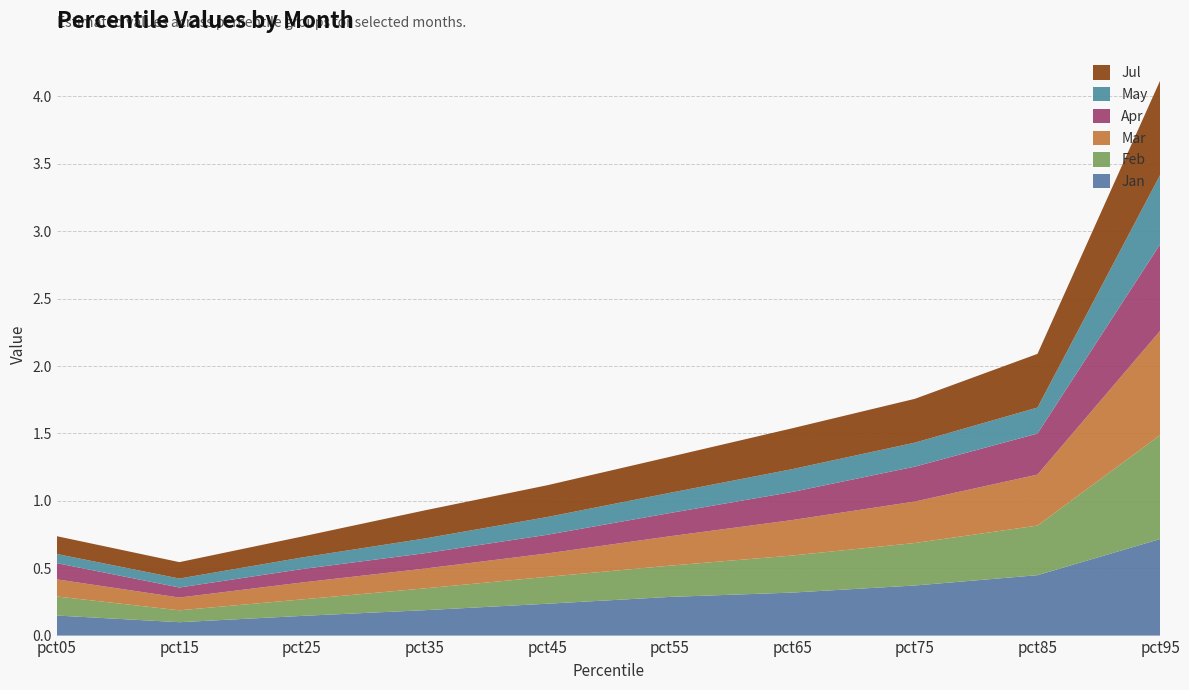

Reading left to right, extract all data points from this chart.

Jan: pct05=0.1	pct15=0.1	pct25=0.1	pct35=0.2	pct45=0.2	pct55=0.3	pct65=0.3	pct75=0.4	pct85=0.4	pct95=0.7
Feb: pct05=0.1	pct15=0.1	pct25=0.1	pct35=0.2	pct45=0.2	pct55=0.2	pct65=0.3	pct75=0.3	pct85=0.4	pct95=0.8
Mar: pct05=0.1	pct15=0.1	pct25=0.1	pct35=0.1	pct45=0.2	pct55=0.2	pct65=0.3	pct75=0.3	pct85=0.4	pct95=0.8
Apr: pct05=0.1	pct15=0.1	pct25=0.1	pct35=0.1	pct45=0.1	pct55=0.2	pct65=0.2	pct75=0.3	pct85=0.3	pct95=0.6
May: pct05=0.1	pct15=0.1	pct25=0.1	pct35=0.1	pct45=0.1	pct55=0.1	pct65=0.2	pct75=0.2	pct85=0.2	pct95=0.5
Jul: pct05=0.1	pct15=0.1	pct25=0.2	pct35=0.2	pct45=0.2	pct55=0.3	pct65=0.3	pct75=0.3	pct85=0.4	pct95=0.7